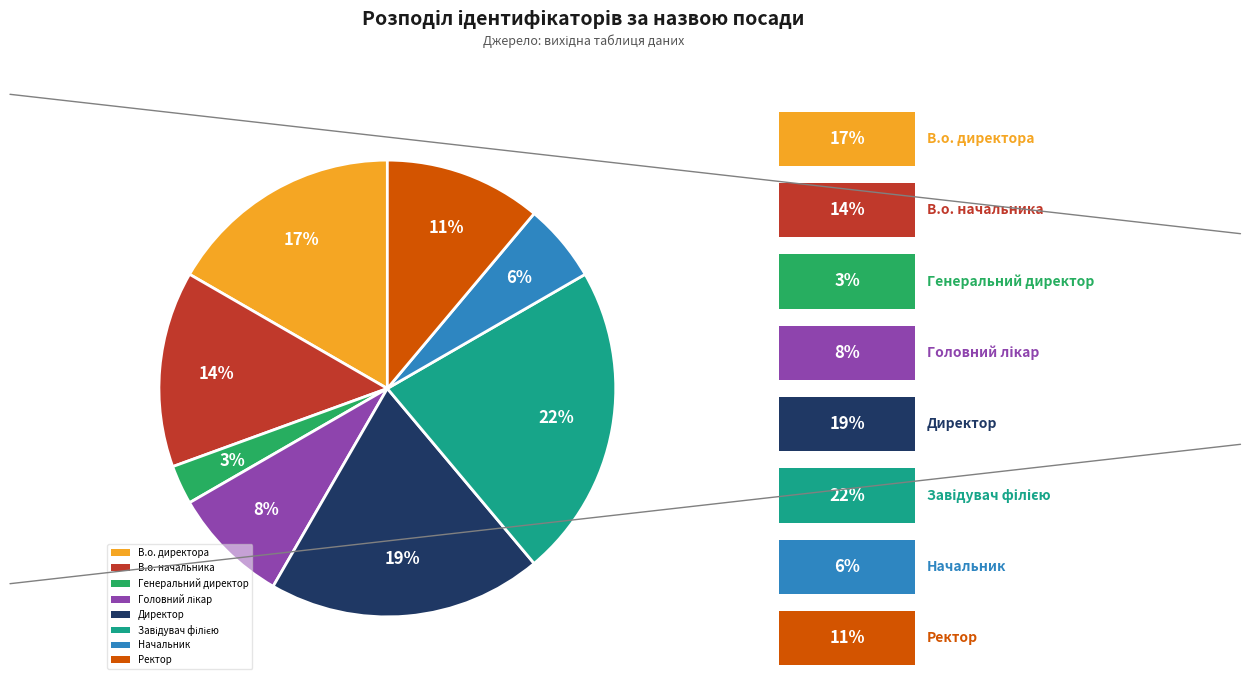

To the nearest percent, what portion does Директор represent?

19%